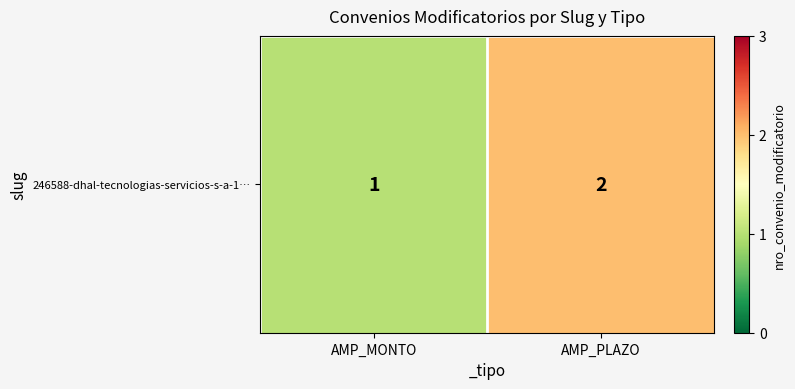

What is the ratio of the value at AMP_MONTO to the value at AMP_PLAZO?

0.5